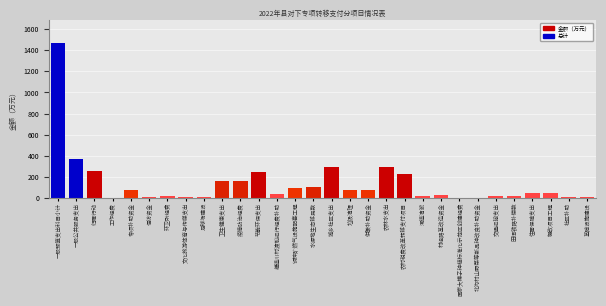

What is the sum of all values?

4287